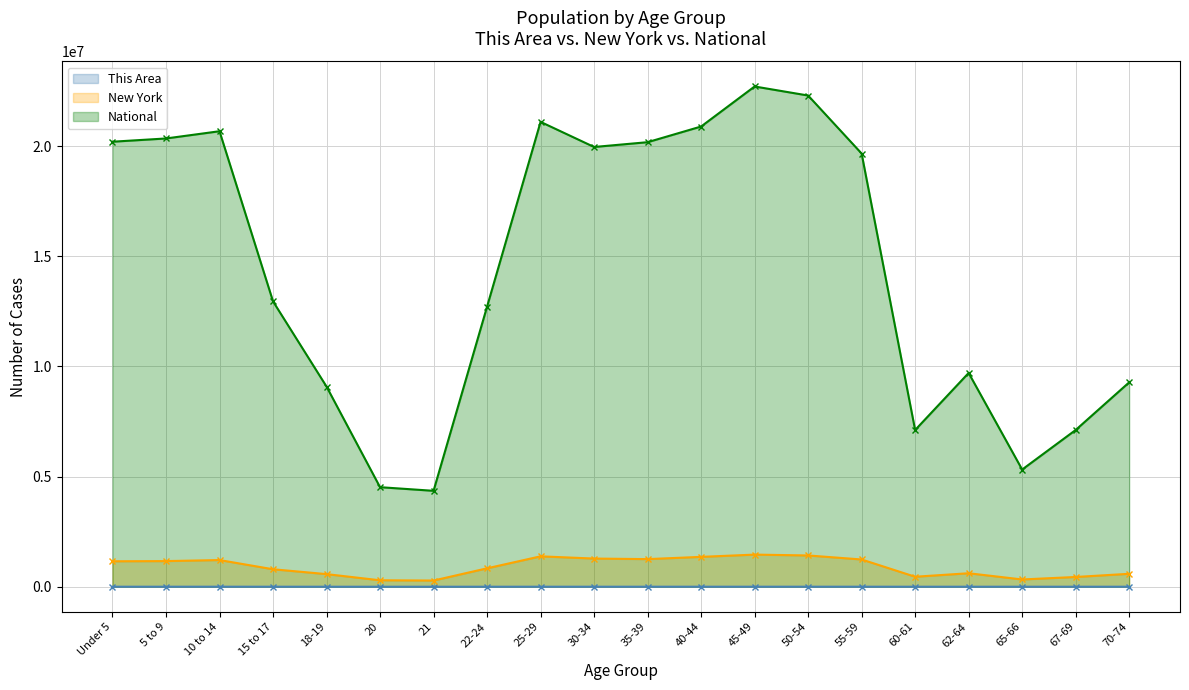

List the labels in order of National value, smallest first.

21, 20, 65-66, 60-61, 67-69, 18-19, 70-74, 62-64, 22-24, 15 to 17, 55-59, 30-34, 35-39, Under 5, 5 to 9, 10 to 14, 40-44, 25-29, 50-54, 45-49